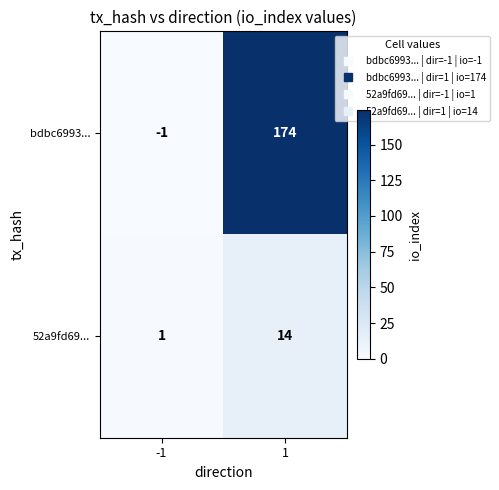

What is the difference between the maximum and minimum values in the bdbc6993... series?

175